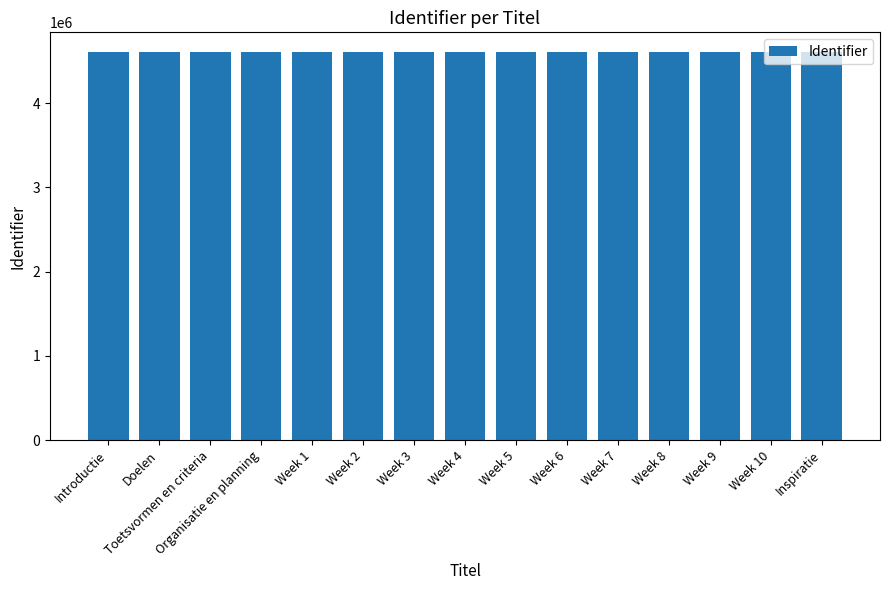

What is the ratio of the value at Week 9 to the value at Week 2?

1.0